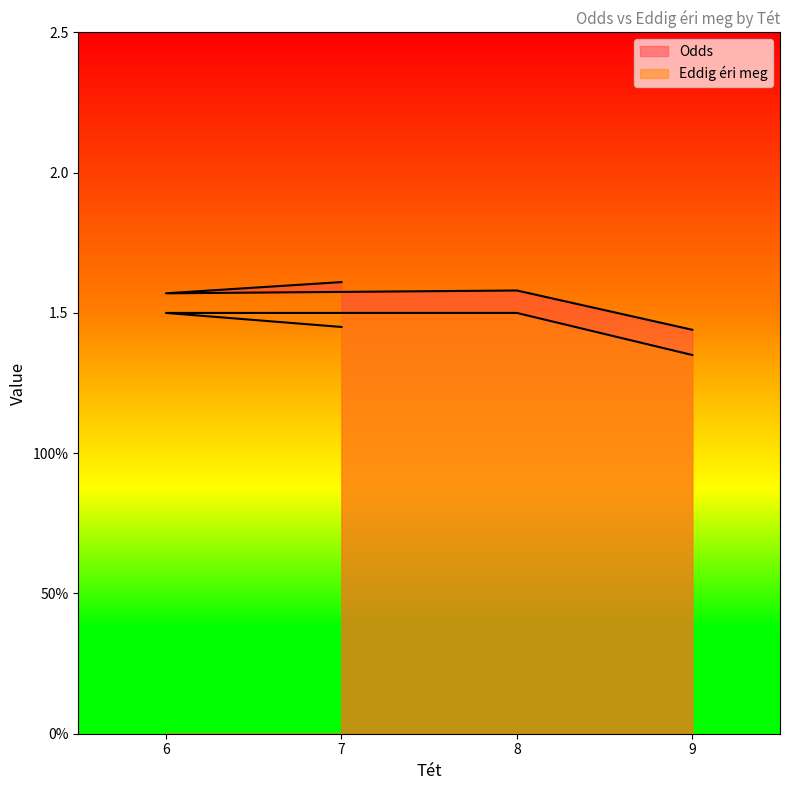

At which category does Odds reach its first local peak?

8